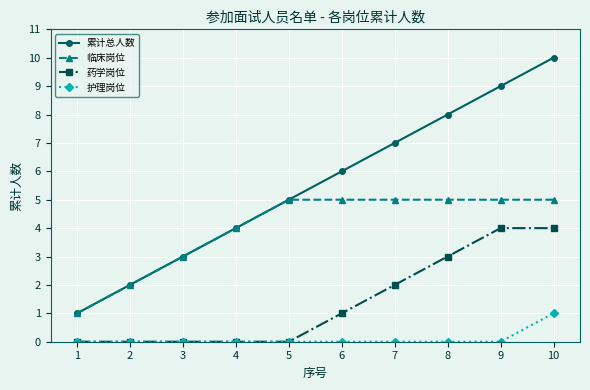

List the series in order of their overall mean, highest first.

累计总人数, 临床岗位, 药学岗位, 护理岗位